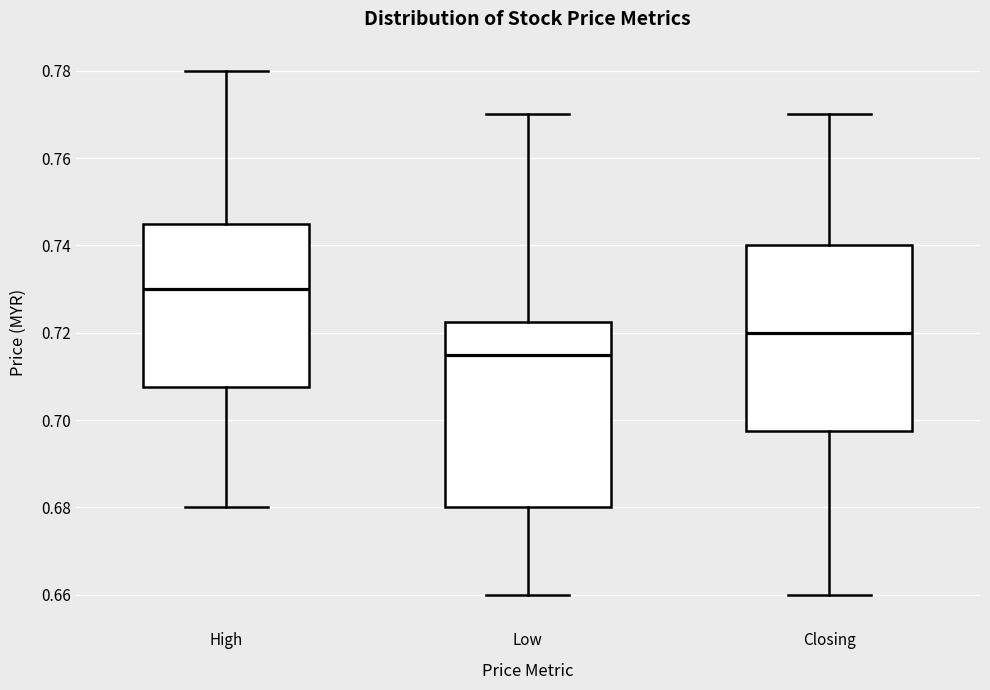

Reading left to right, transcribe this box plot: for each box, give where its median line is, the range the box spans, and where its two whiskers end, as read against the y-axis. The values are not printed on the chart, so give them approximately, as read against the axis.

High: median 0.730, box 0.708 to 0.746, whiskers 0.680 to 0.780
Low: median 0.716, box 0.680 to 0.722, whiskers 0.660 to 0.770
Closing: median 0.720, box 0.698 to 0.740, whiskers 0.660 to 0.770